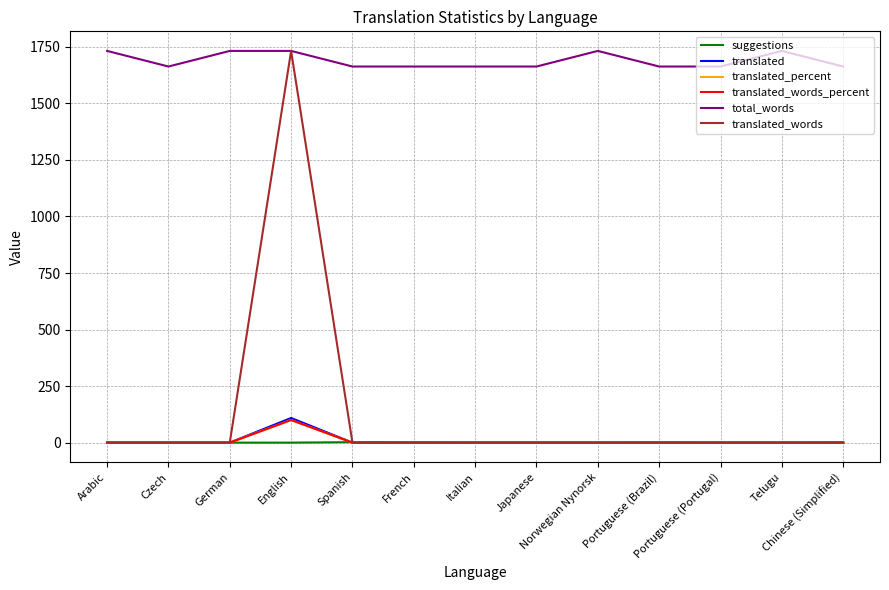

True or false: translated and translated_percent intersect in this chart.

False